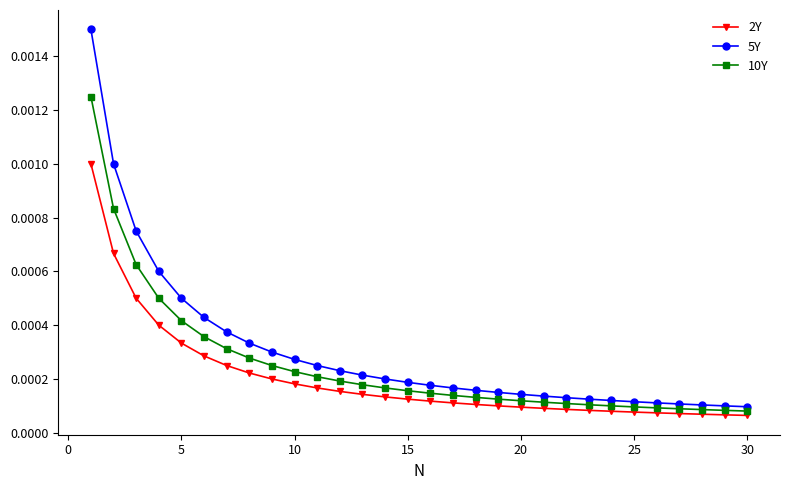

Which series has the largest range (max minus min)?

5Y